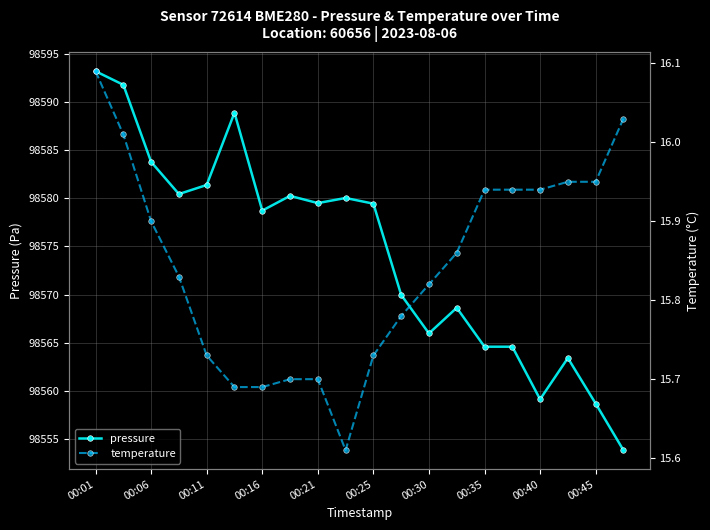

Is it true that pressure equals 136956.5 at 00:01?

False